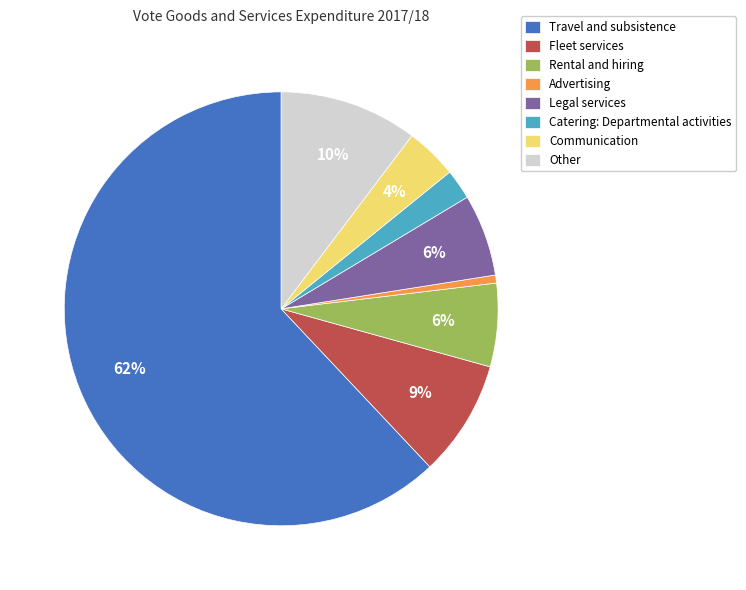

To the nearest percent, what is the combined percentage of Fleet services and Travel and subsistence?

71%